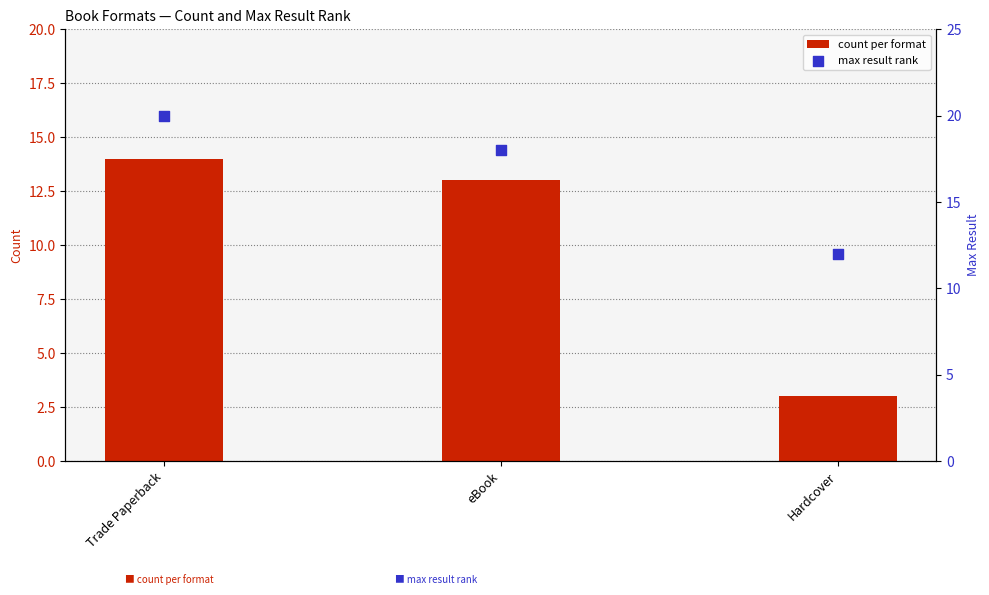

Which series has the widest spread of Y values?

count per format